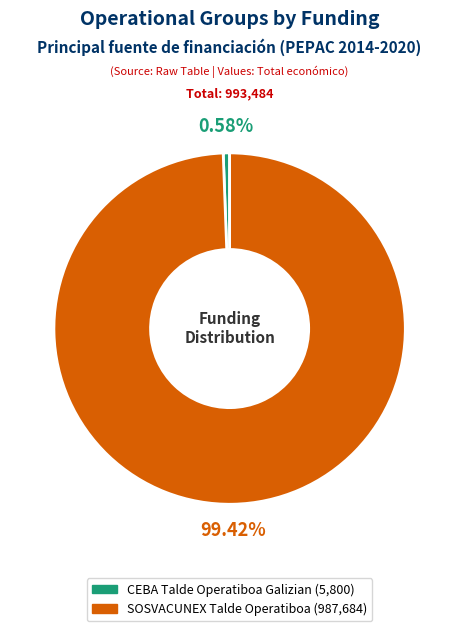

The SOSVACUNEX Talde Operatiboa slice represents 89% of the pie. True or false?

False